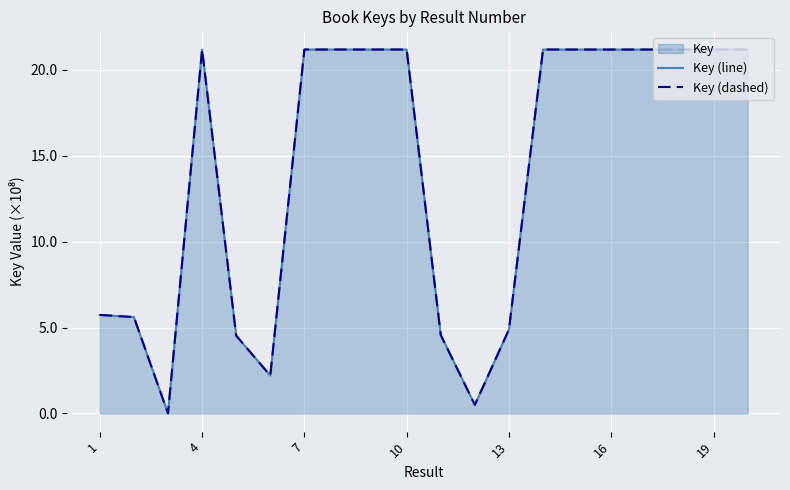

At which label is Key (dashed) closest to 10?

1